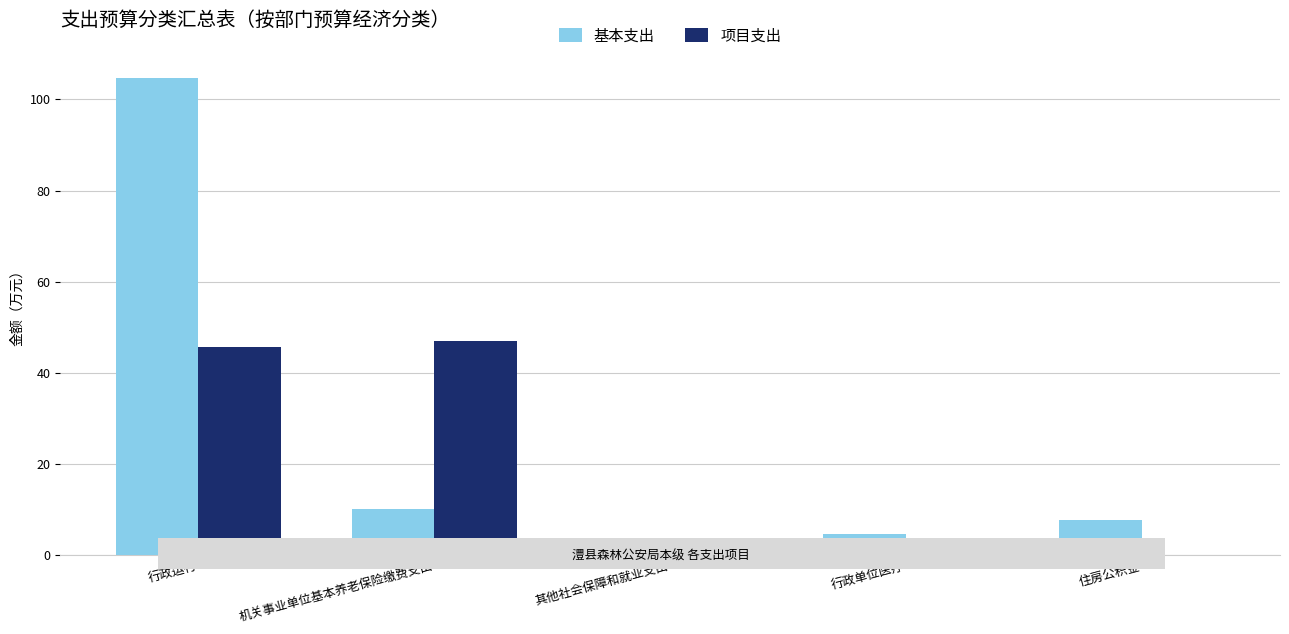

Reading left to right, what are all the values shown in this chart?

基本支出: 行政运行=104.8	机关事业单位基本养老保险缴费支出=10.1	其他社会保障和就业支出=0.5	行政单位医疗=4.6	住房公积金=7.6
项目支出: 行政运行=45.7	机关事业单位基本养老保险缴费支出=47.0	其他社会保障和就业支出=0.0	行政单位医疗=0.0	住房公积金=0.0